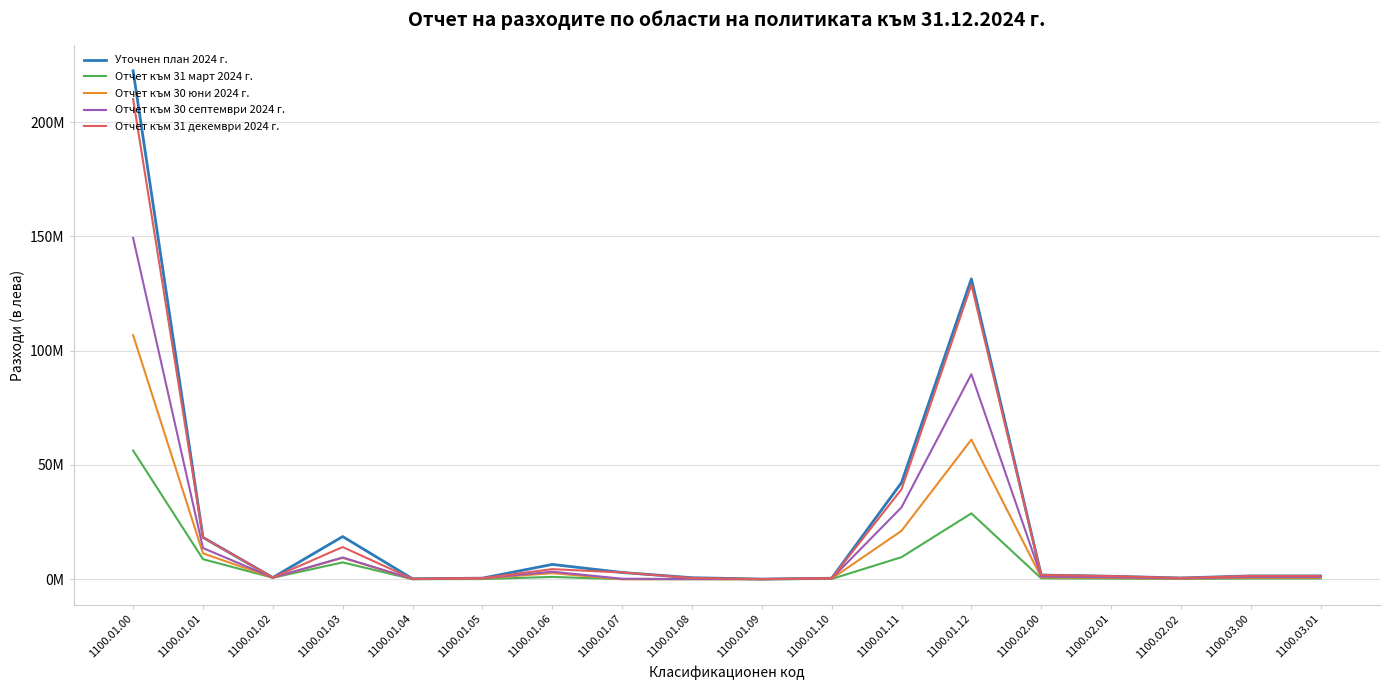

What is the total value across all series at 1100.01.04?

495055.0